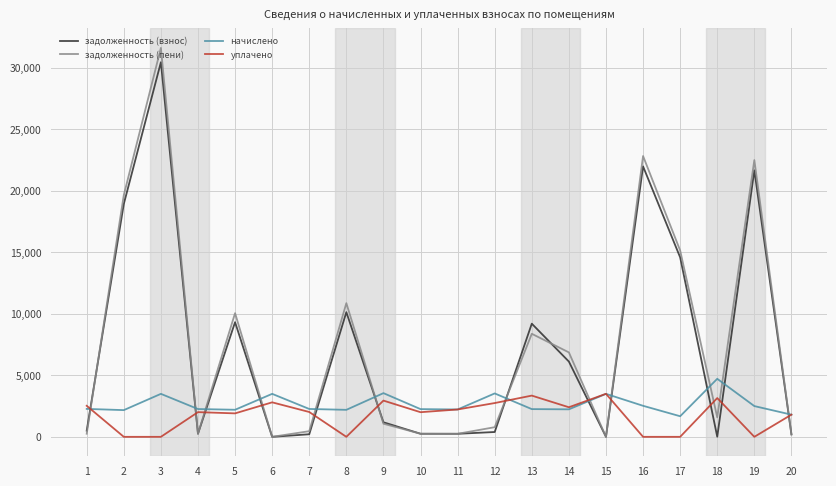

At which category does задолженность (взнос) reach its first local peak?

3